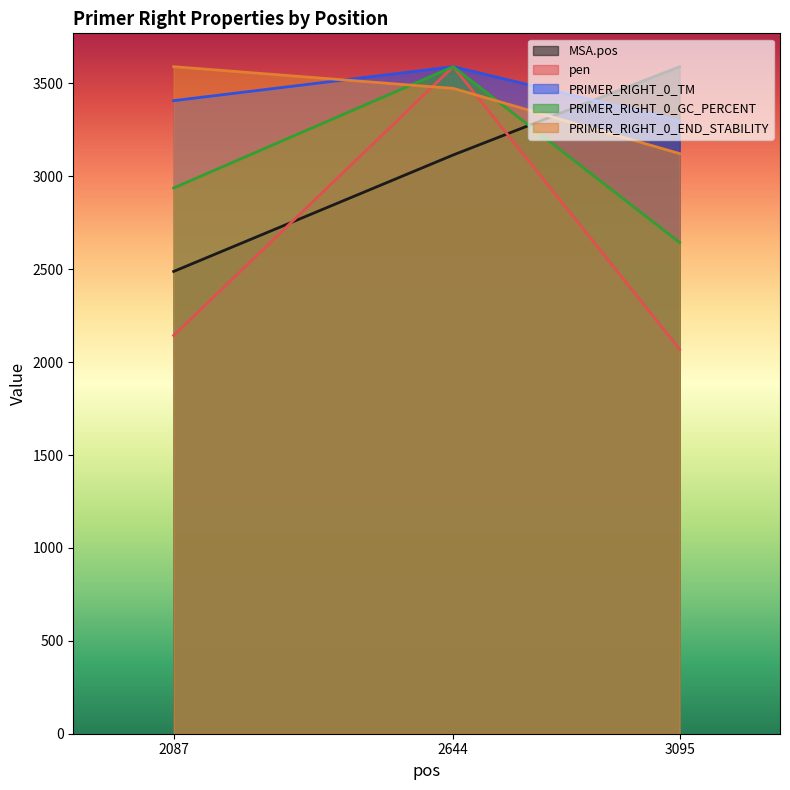

Reading left to right, transcribe all the data shown in this chart.

MSA.pos: 2087=2488.0	2644=3115.0	3095=3590.0
pen: 2087=2143.3	2644=3590.0	3095=2068.8
PRIMER_RIGHT_0_TM: 2087=3407.2	2644=3590.0	3095=3297.6
PRIMER_RIGHT_0_GC_PERCENT: 2087=2937.3	2644=3590.0	3095=2643.6
PRIMER_RIGHT_0_END_STABILITY: 2087=3590.0	2644=3473.1	3095=3122.5